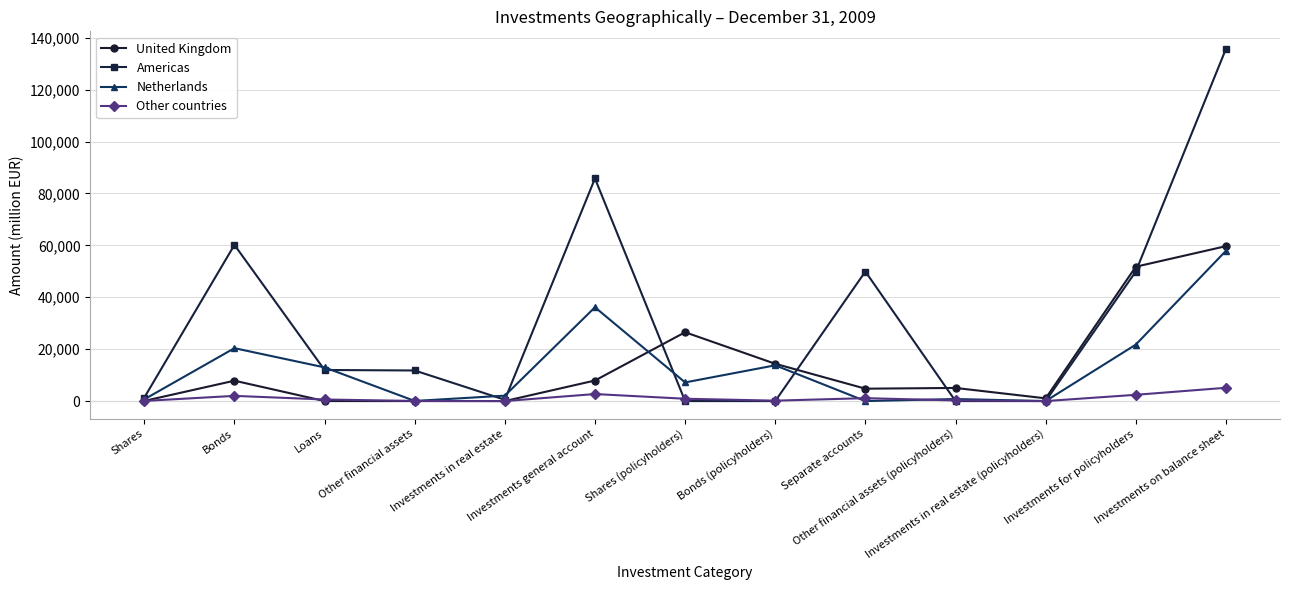

What value does the Netherlands series have at Investments in real estate?

2084